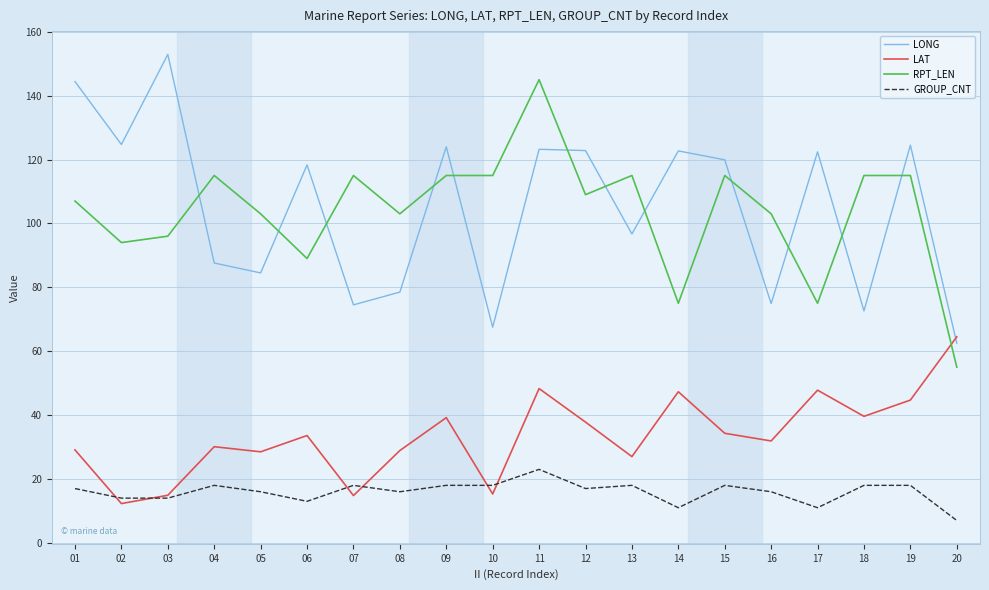

The RPT_LEN series shows 36.3 at 02. True or false?

False